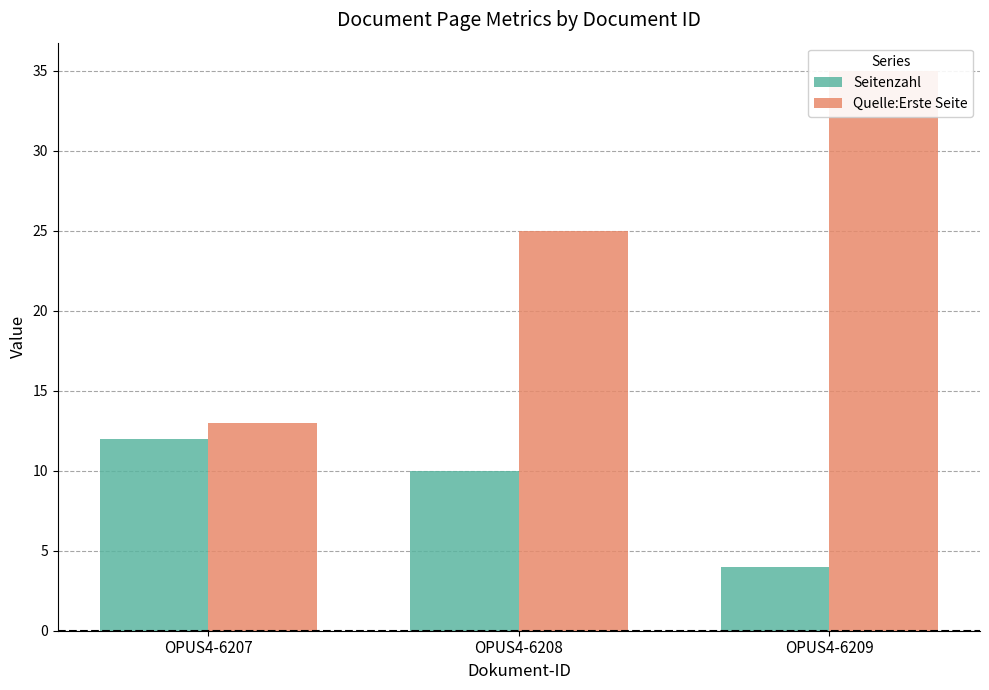

Reading right to left, extract all data points from this chart.

Seitenzahl: OPUS4-6209=4	OPUS4-6208=10	OPUS4-6207=12
Quelle:Erste Seite: OPUS4-6209=35	OPUS4-6208=25	OPUS4-6207=13